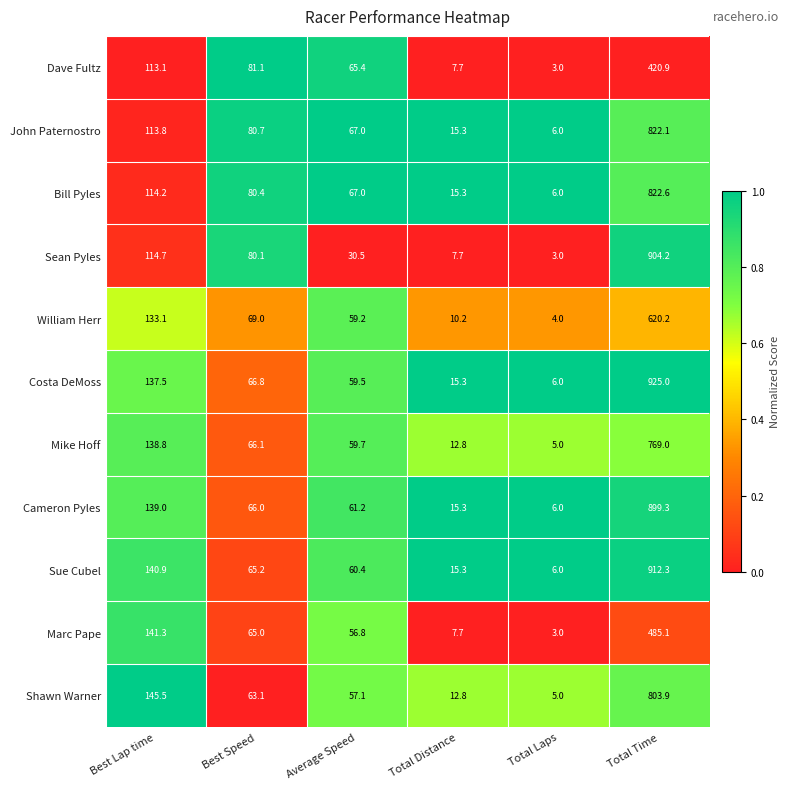

The Sue Cubel series shows 6.0 at Total Laps. True or false?

True